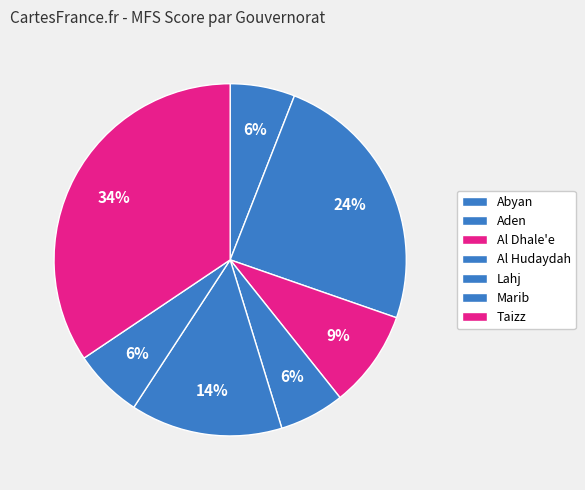

How many slices are in this pie chart?

7